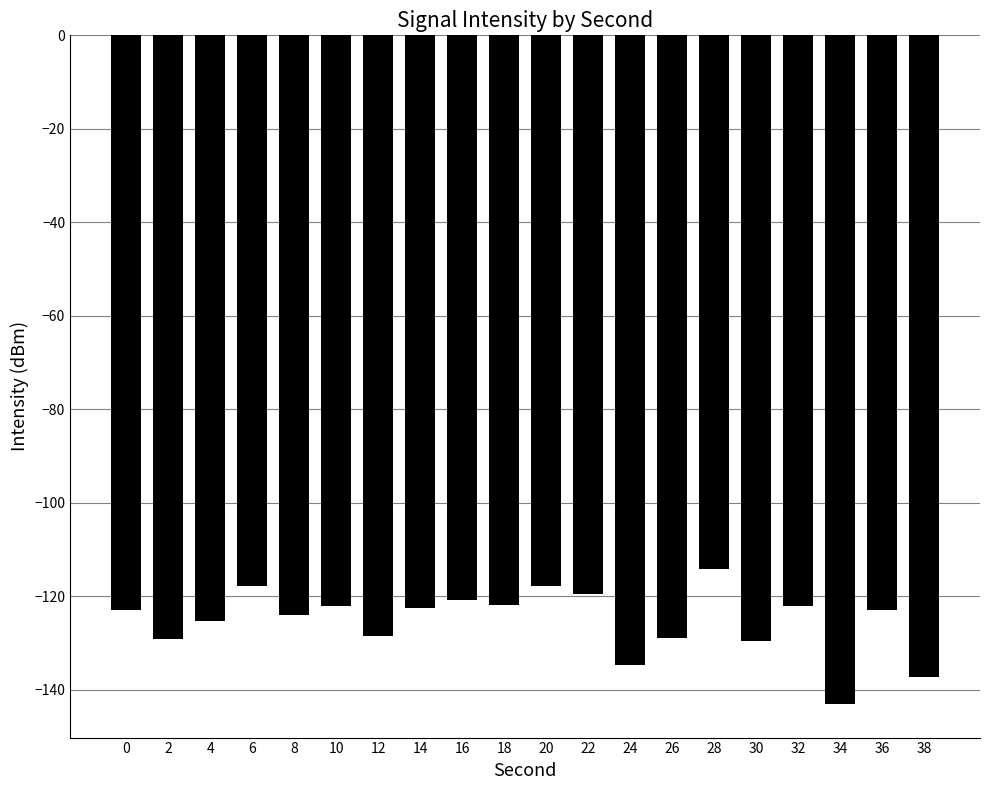

What is the greatest value displayed?

-114.1